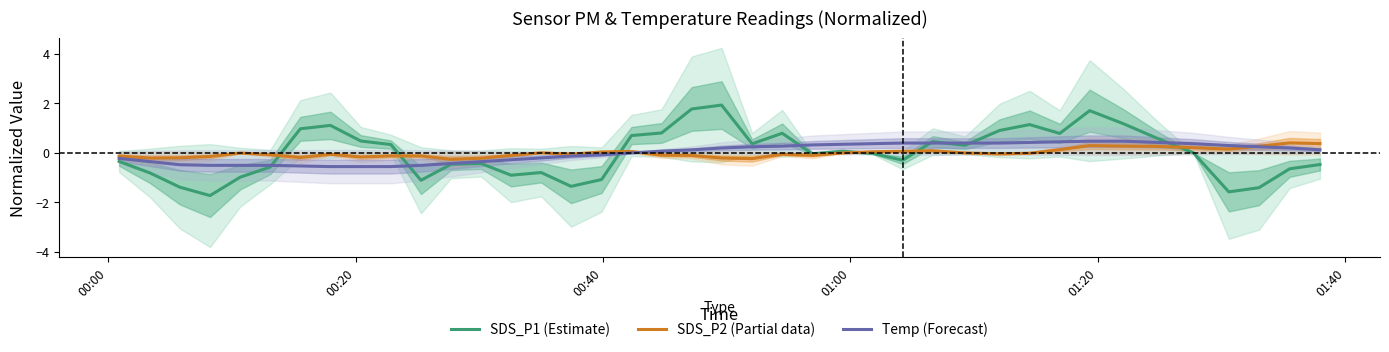

What is the lowest value of the SDS_P2 (Partial data) series?

-0.3